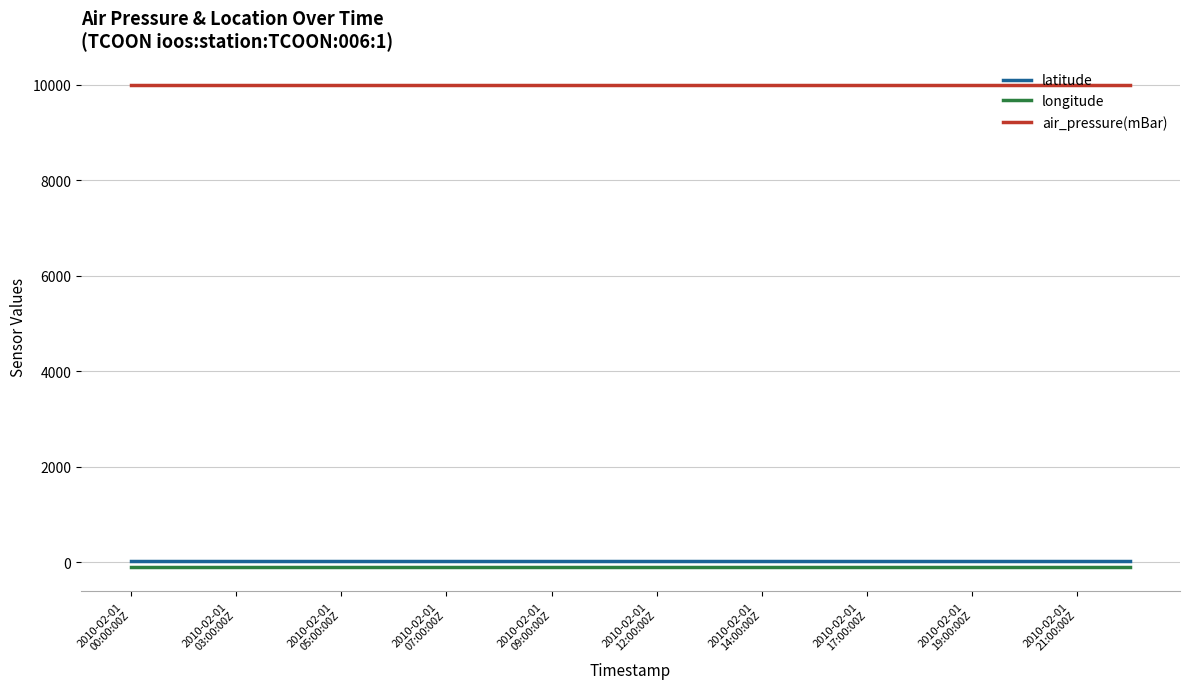

What is the maximum value shown in the chart?

9999.0